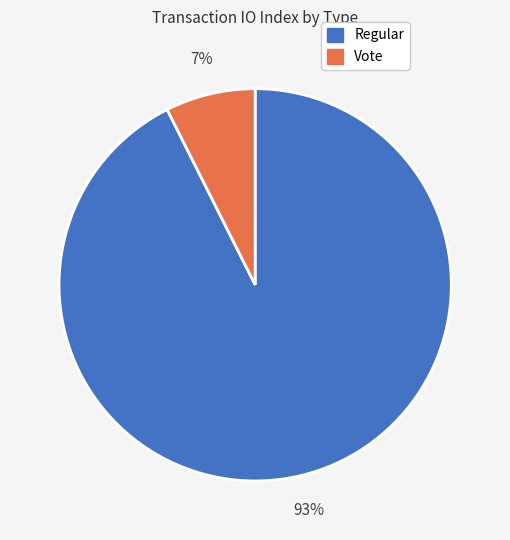

Does Regular represent more than half of the total?

Yes